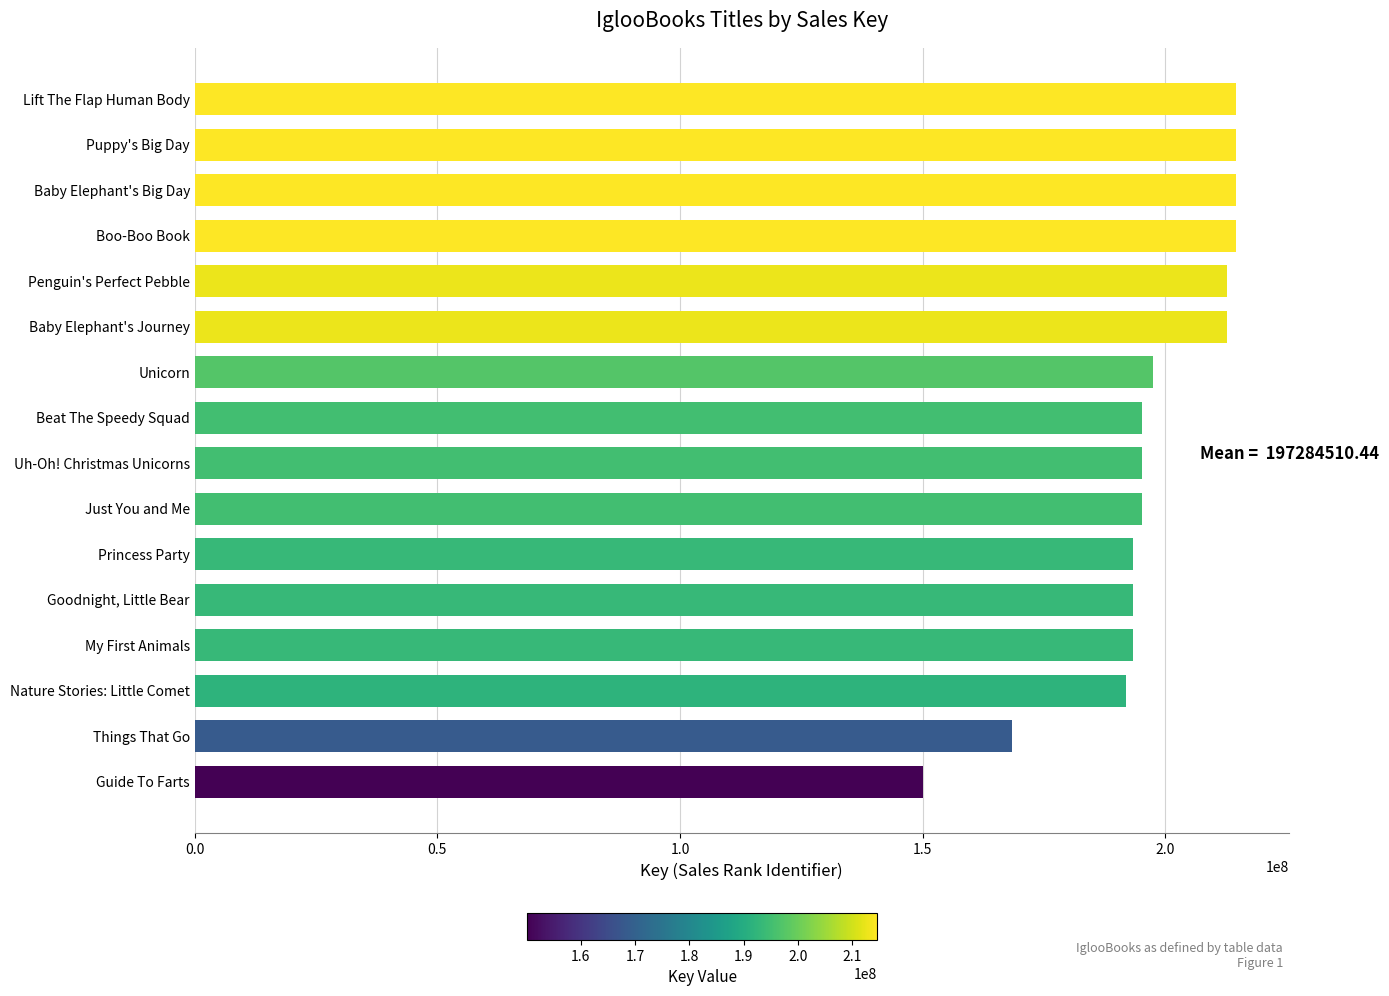

How many data points are less than 195106649?

8